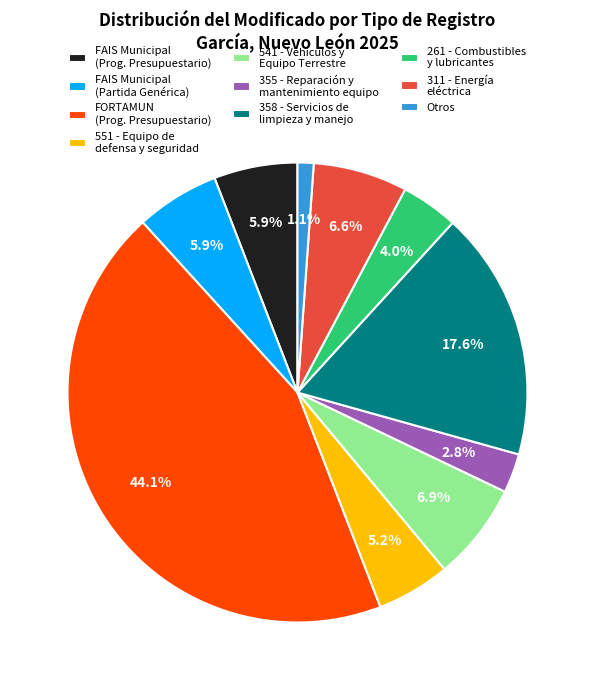

Is the sum of FAIS Municipal (Prog. Presupuestario) and 358 - Servicios de limpieza y manejo greater than half?

No